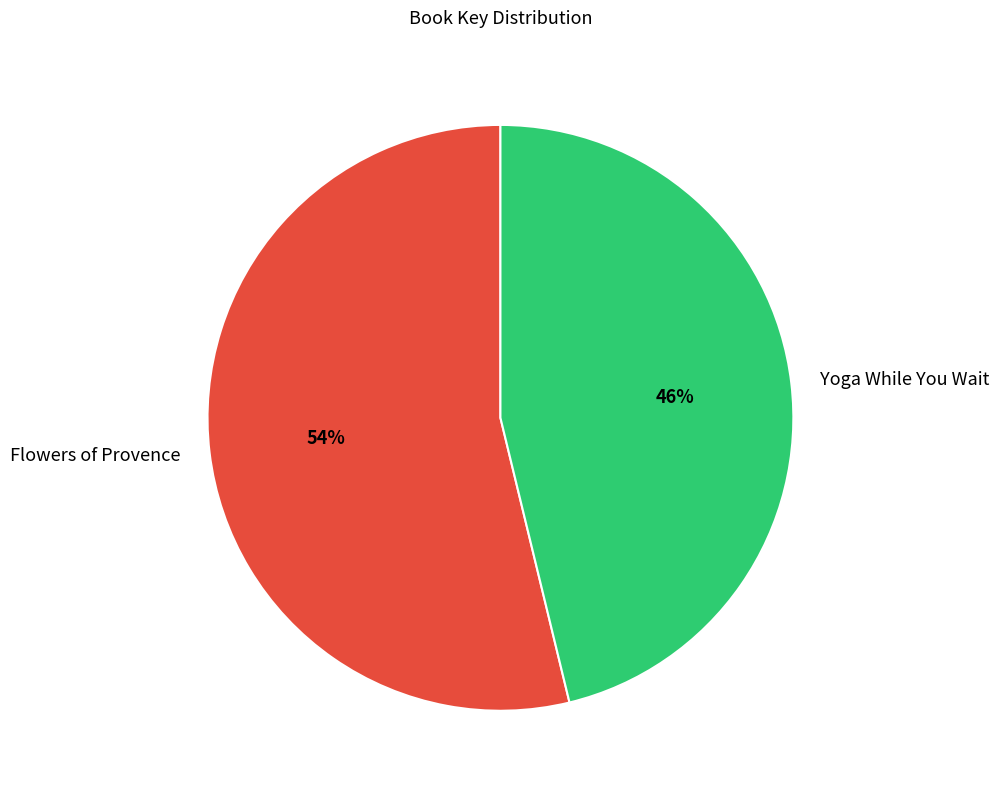

Count the number of slices in the pie.

2